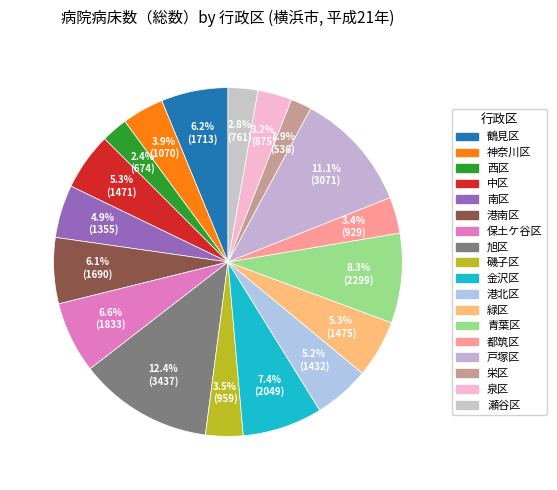

To the nearest percent, what percentage of the pie is 旭区?

12%